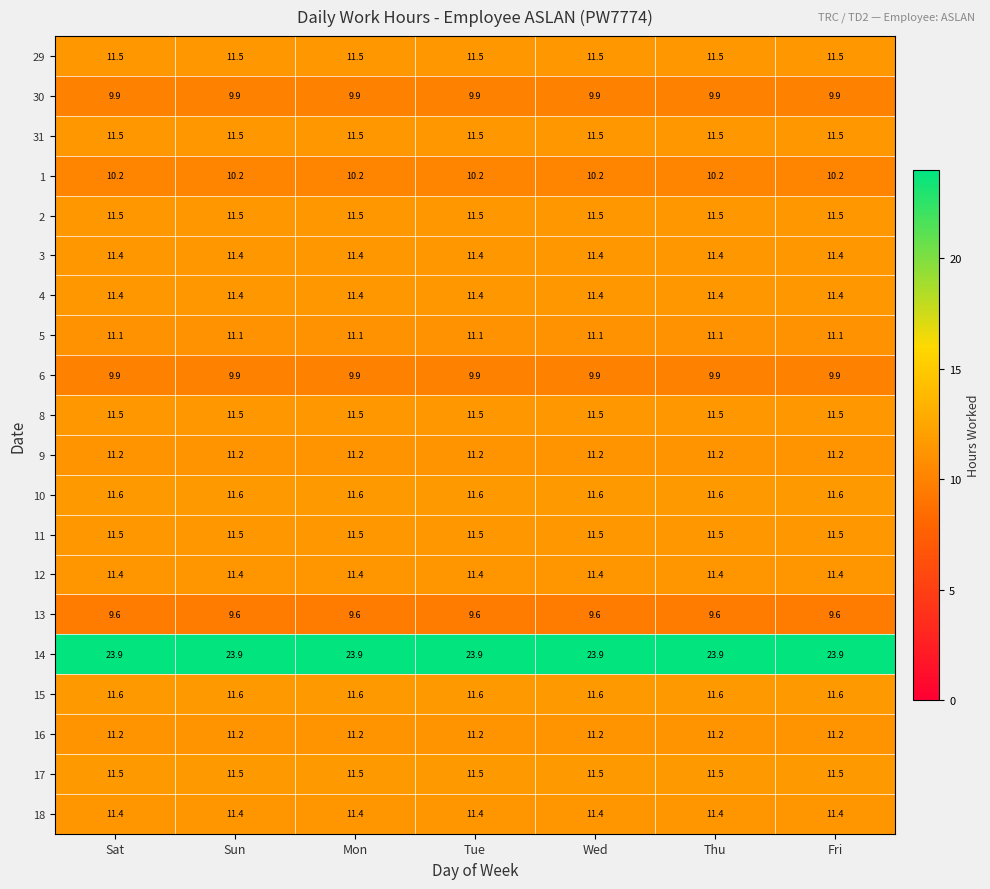

True or false: 31 has a value of 7.3 at Sun.

False